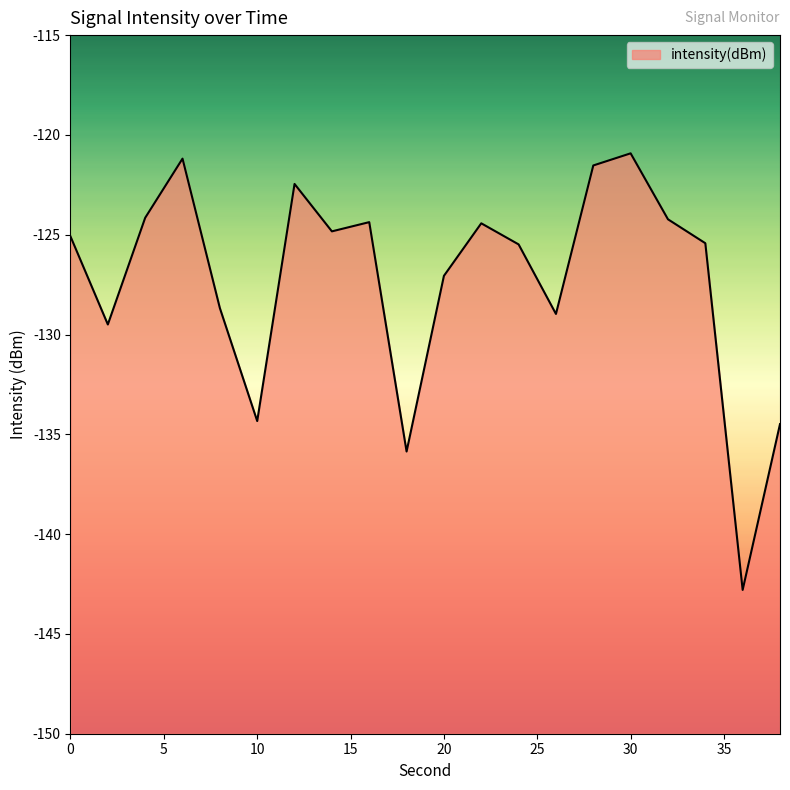

Does the chart have visible grid lines?

No